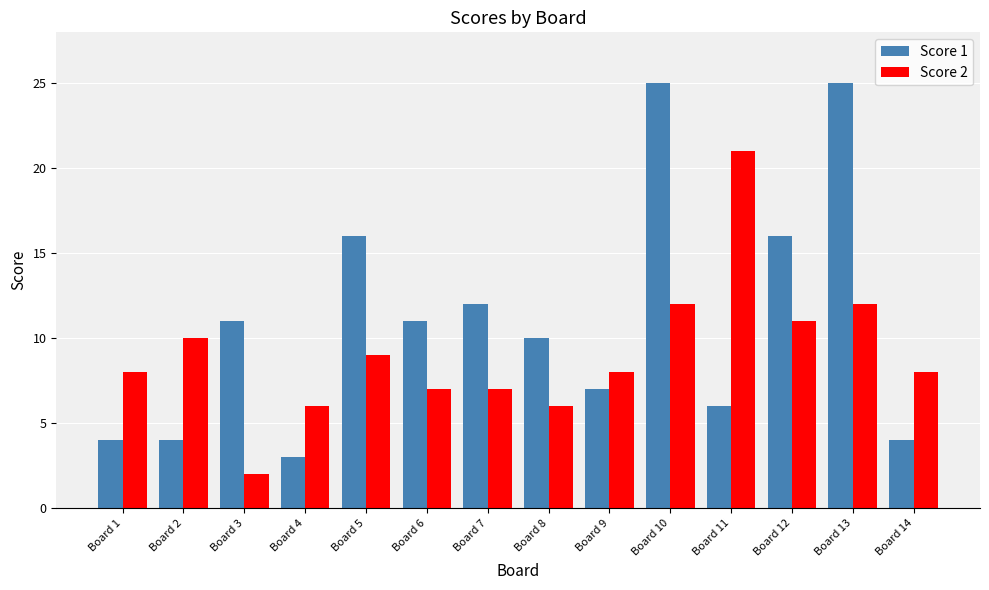

At Board 2, list the series in order from smallest to largest.

Score 1, Score 2